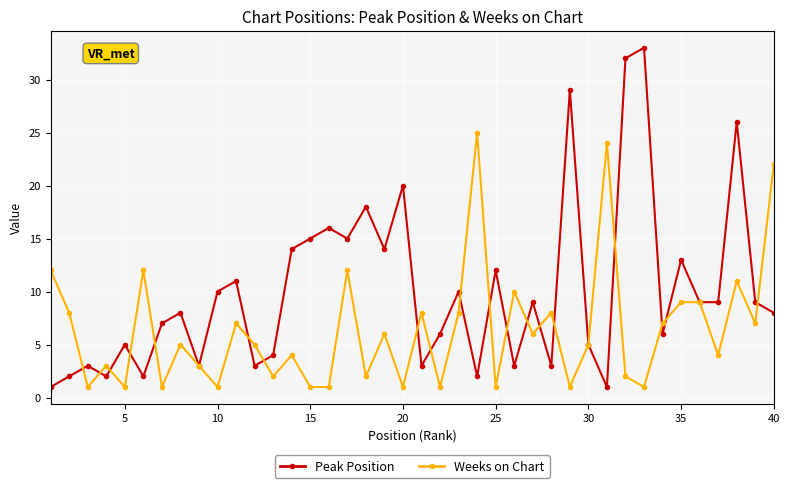

True or false: Peak Position has more than 0 interior local peaks.

True